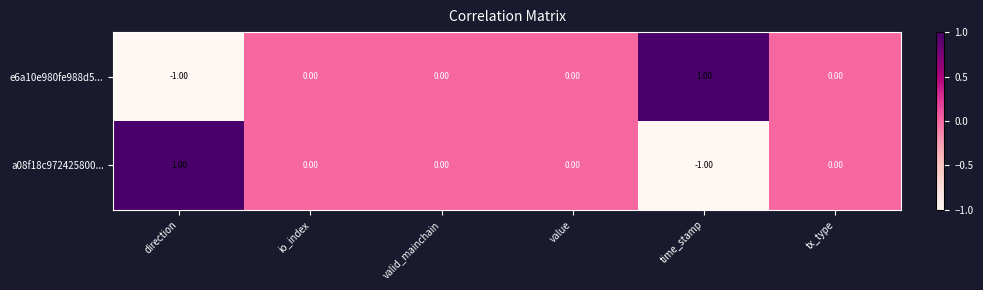

Is the value of a08f18c972425800... at direction greater than the value of e6a10e980fe988d5... at tx_type?

Yes